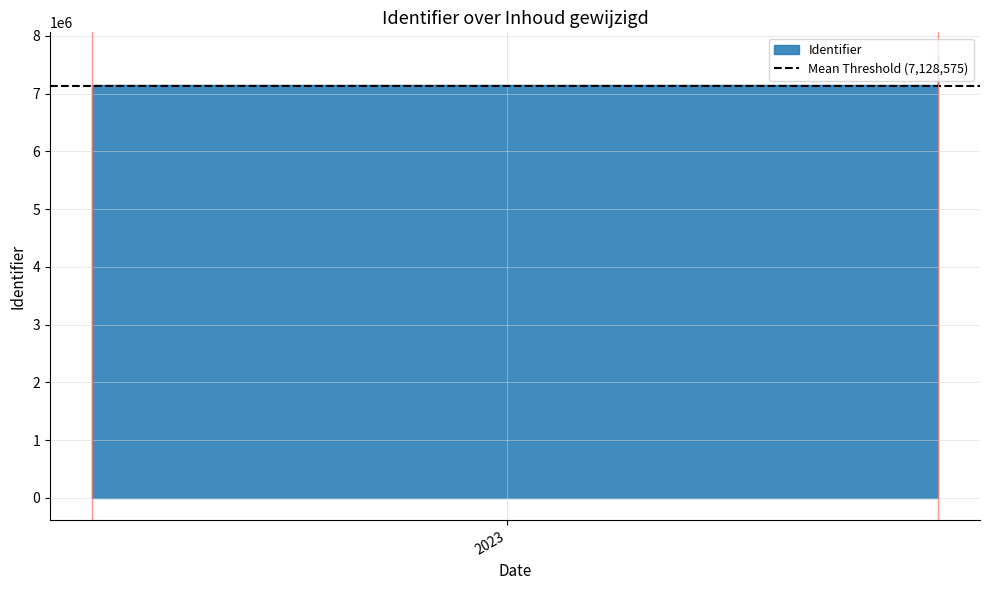

What is the difference between the values at 2023-09-05 and 2022-05-08?

529714